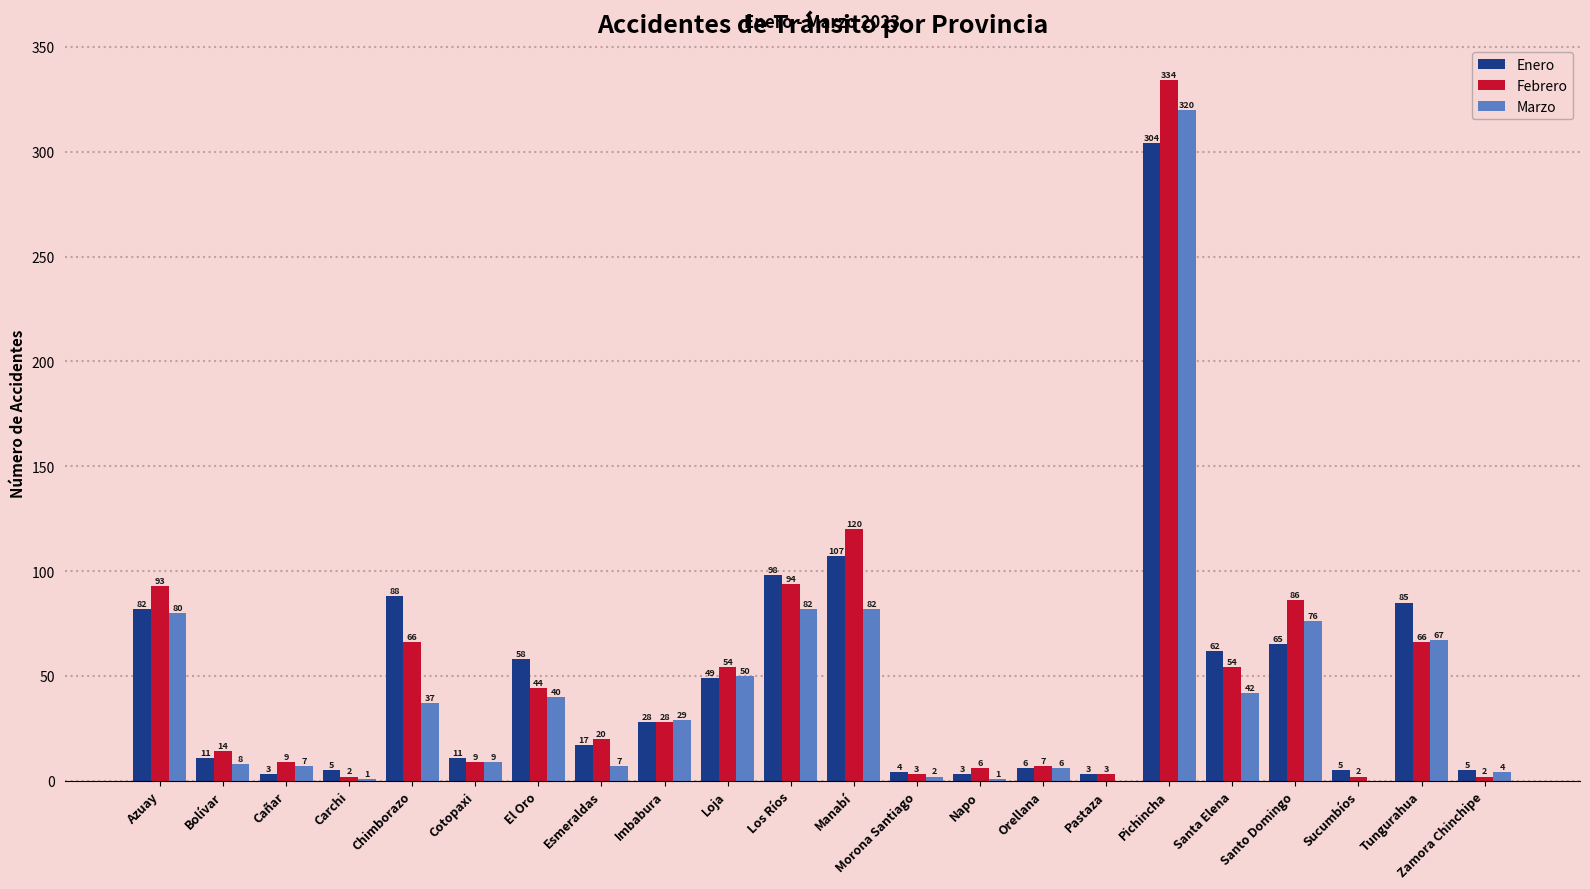

Which series has the largest range (max minus min)?

Febrero